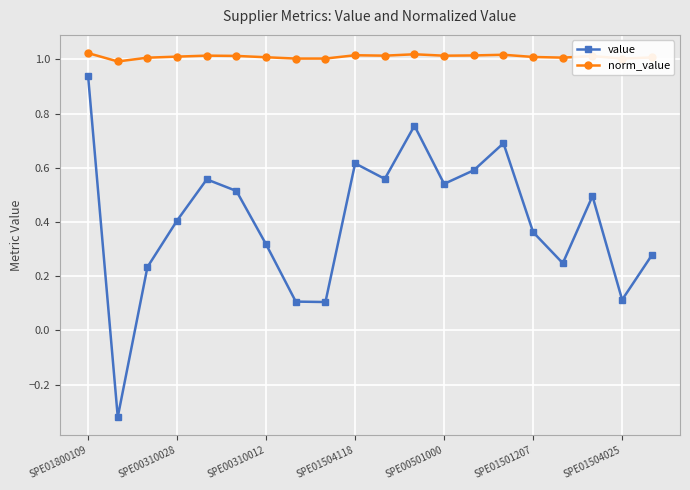

True or false: norm_value and value intersect in this chart.

False